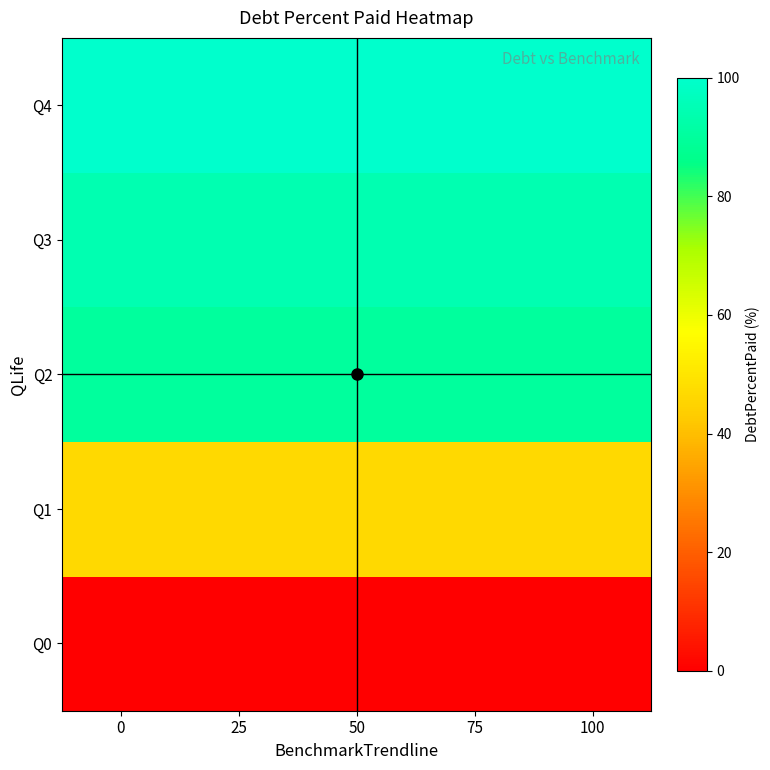

Between 50 and 75, which series saw the biggest shift?

Q0